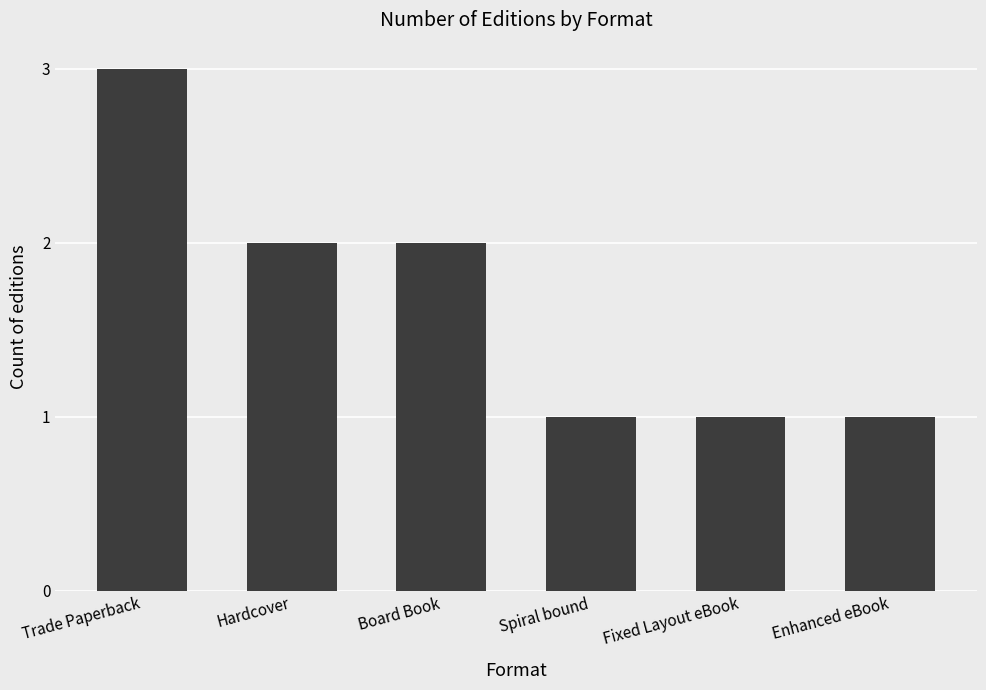

Does the chart contain stacked bars?

No